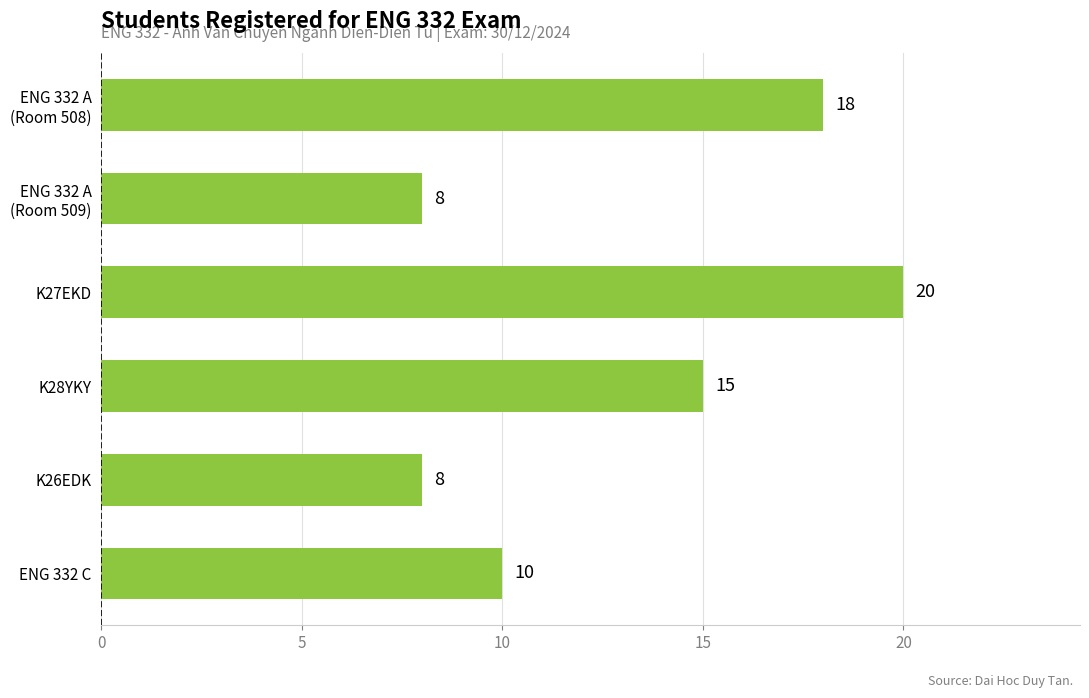

Are the bars grouped side by side (vs. stacked)?

No